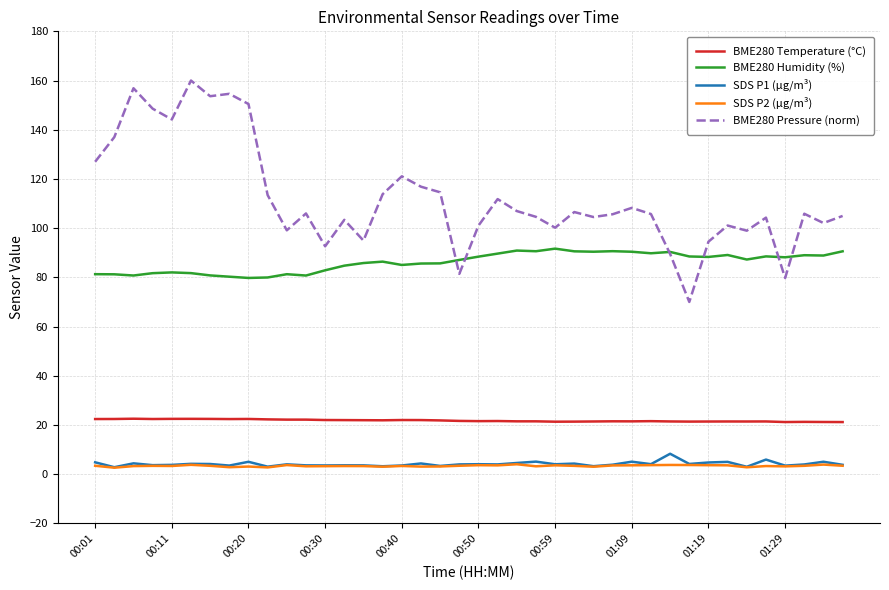

True or false: BME280 Pressure (norm) and BME280 Temperature (°C) cross at least once.

False